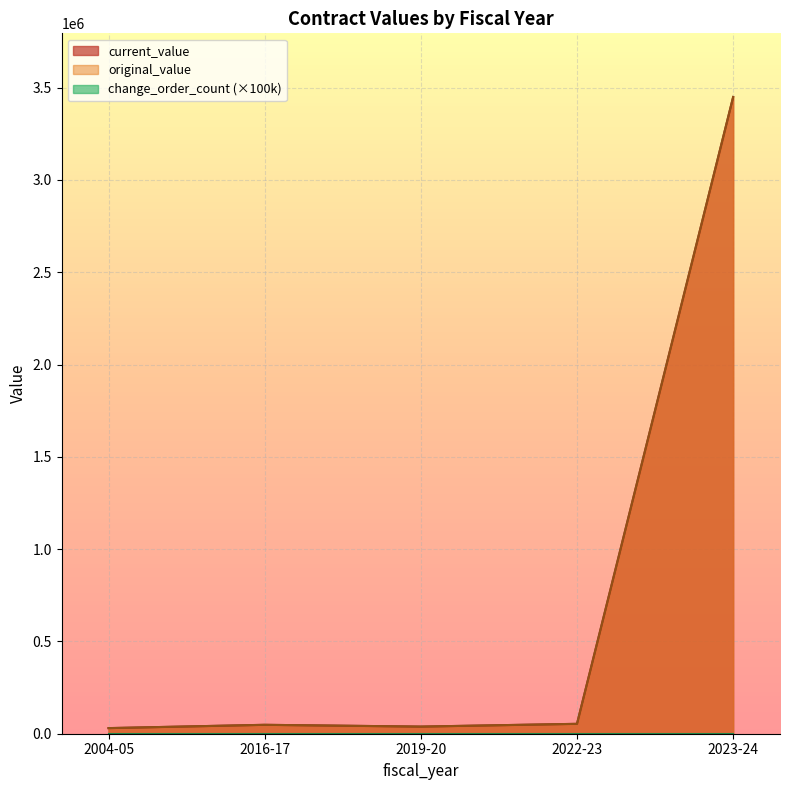

What is the spread (max minus min) of values at 2023-24?

286255.0